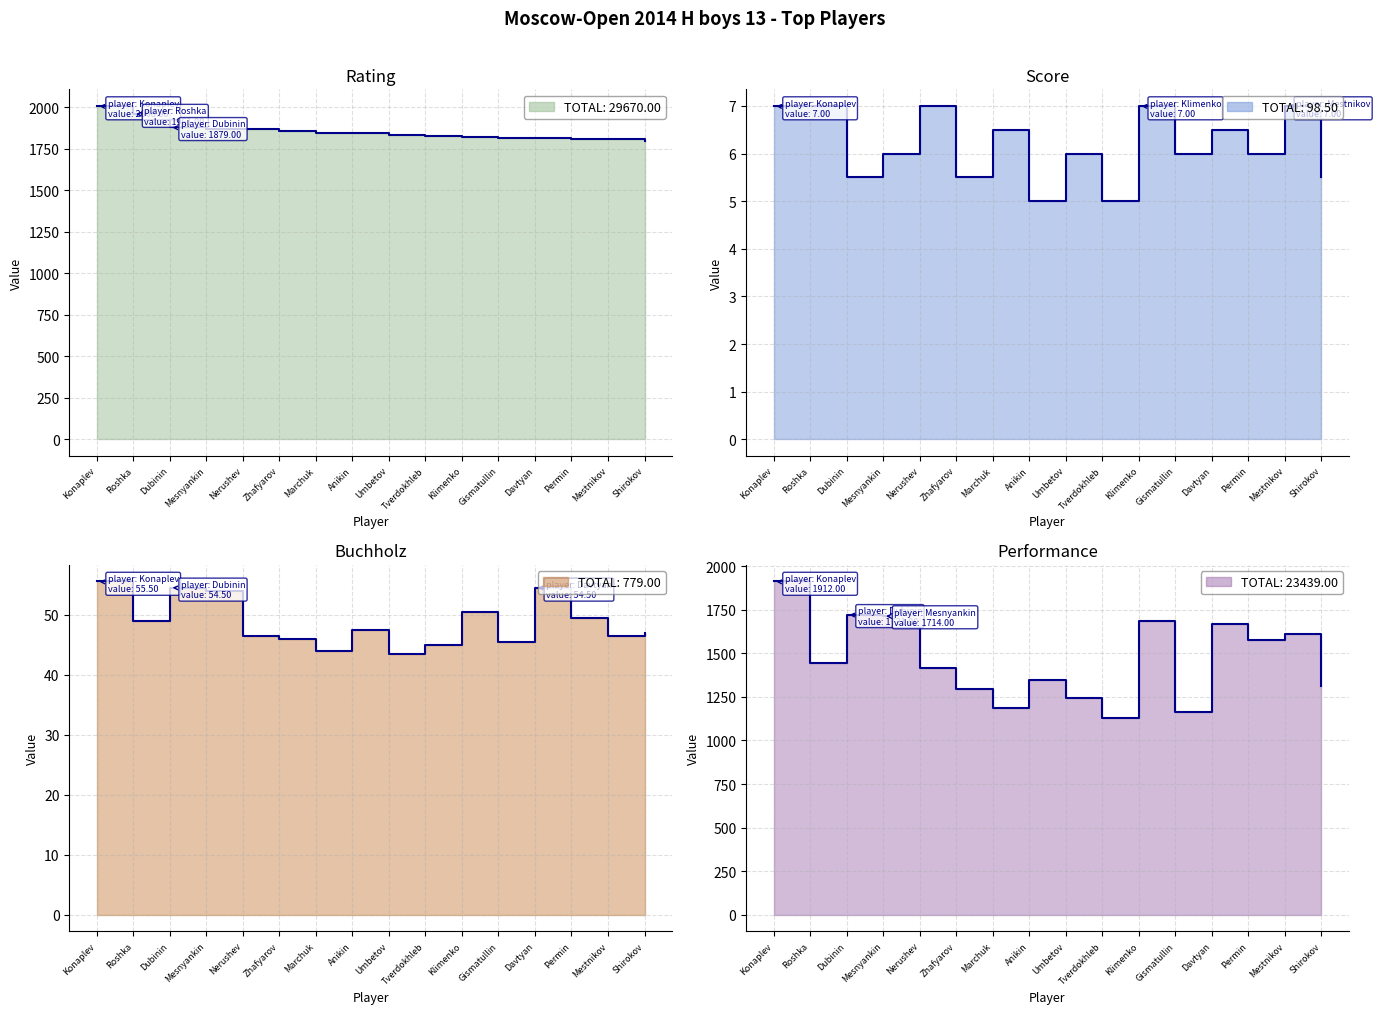

Between Dubinin and Davtyan, which series saw the biggest shift?

Rating